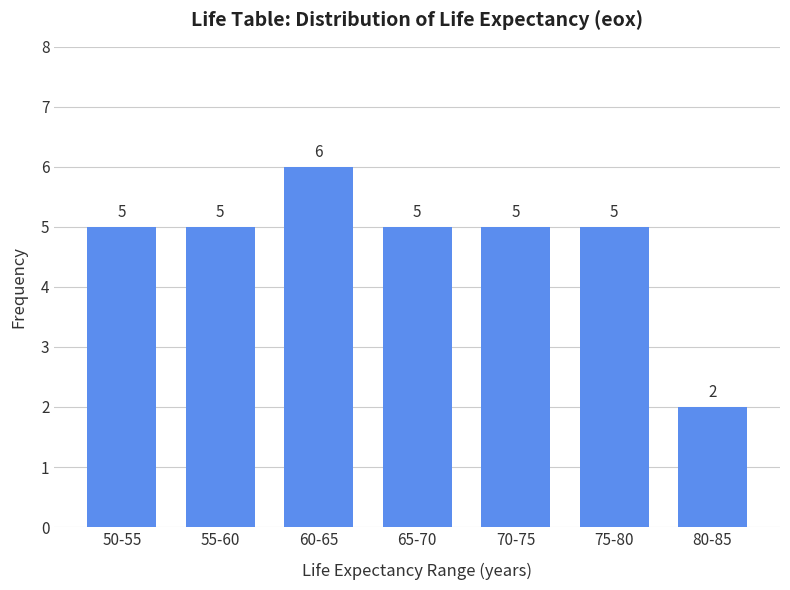

Reading left to right, list all the values displayed in this chart.

50-55=5	55-60=5	60-65=6	65-70=5	70-75=5	75-80=5	80-85=2